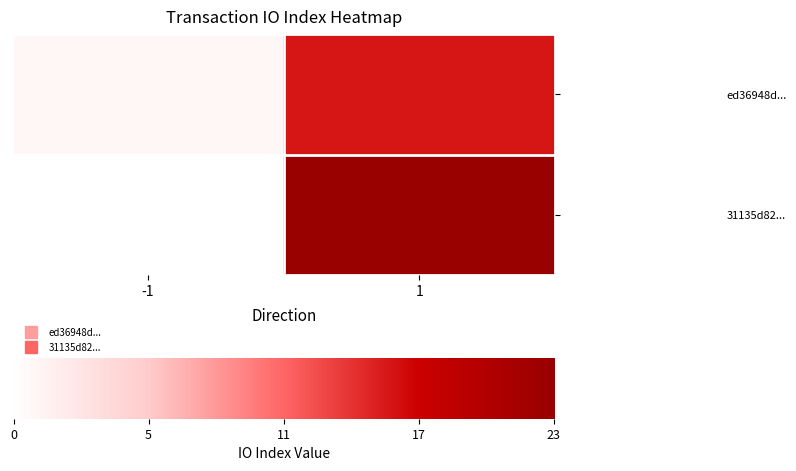

Is it true that 31135d82... equals 16 at 1?

False